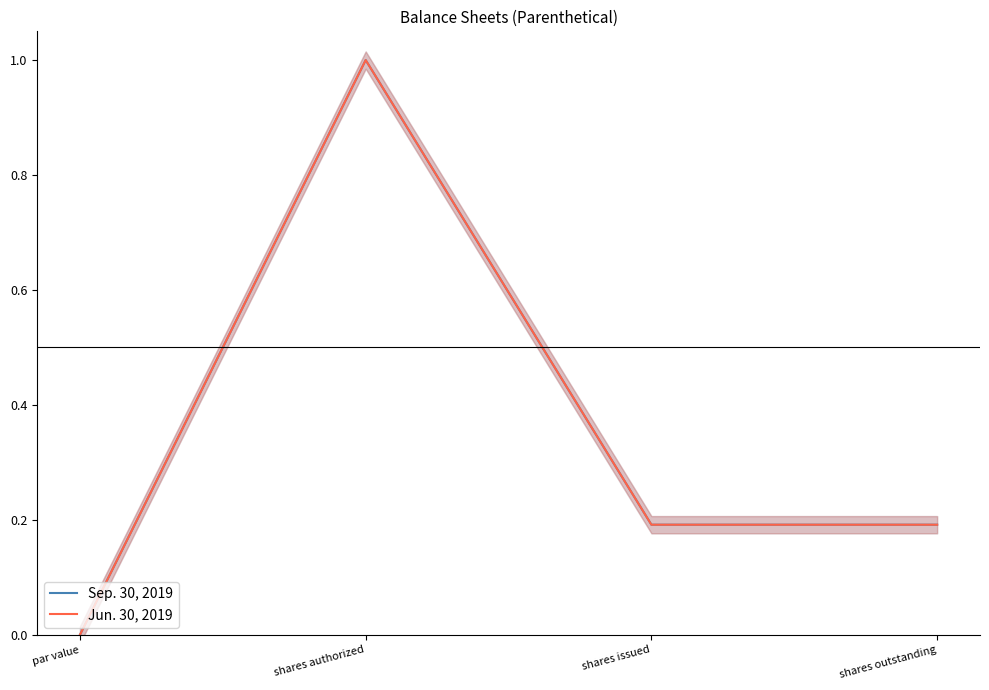

How many positive values does the Jun. 30, 2019 series have?

3